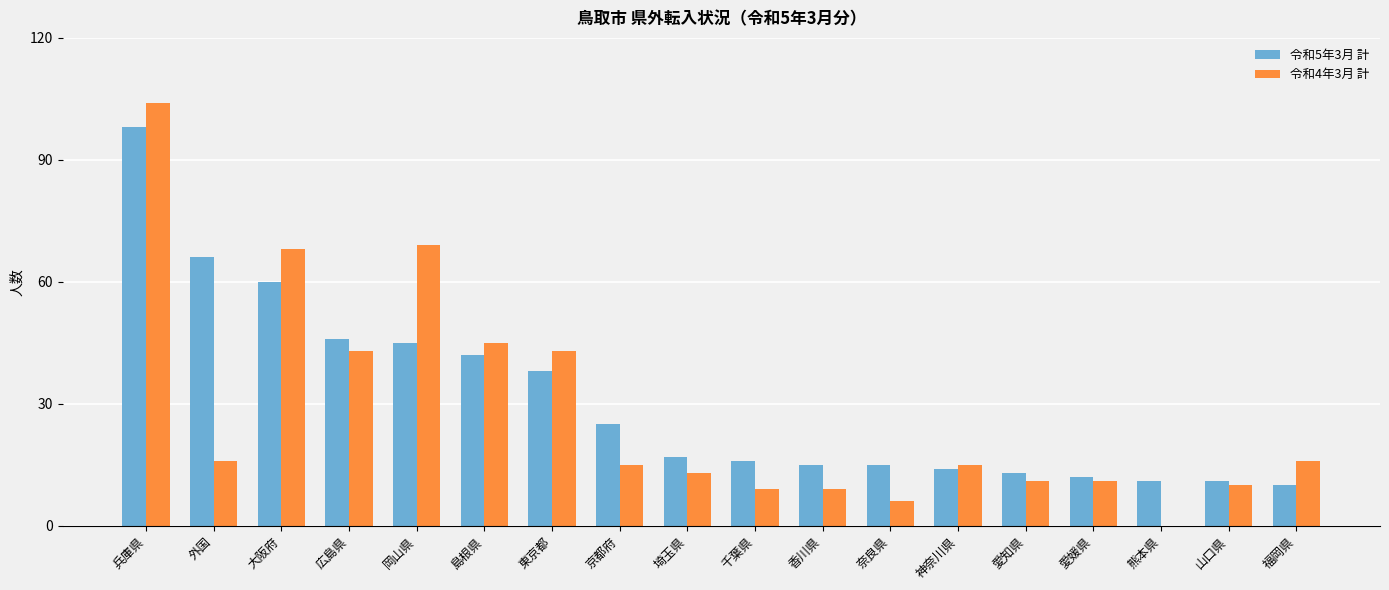

Reading left to right, extract all data points from this chart.

令和5年3月 計: 98	66	60	46	45	42	38	25	17	16	15	15	14	13	12	11	11	10
令和4年3月 計: 104	16	68	43	69	45	43	15	13	9	9	6	15	11	11	0	10	16